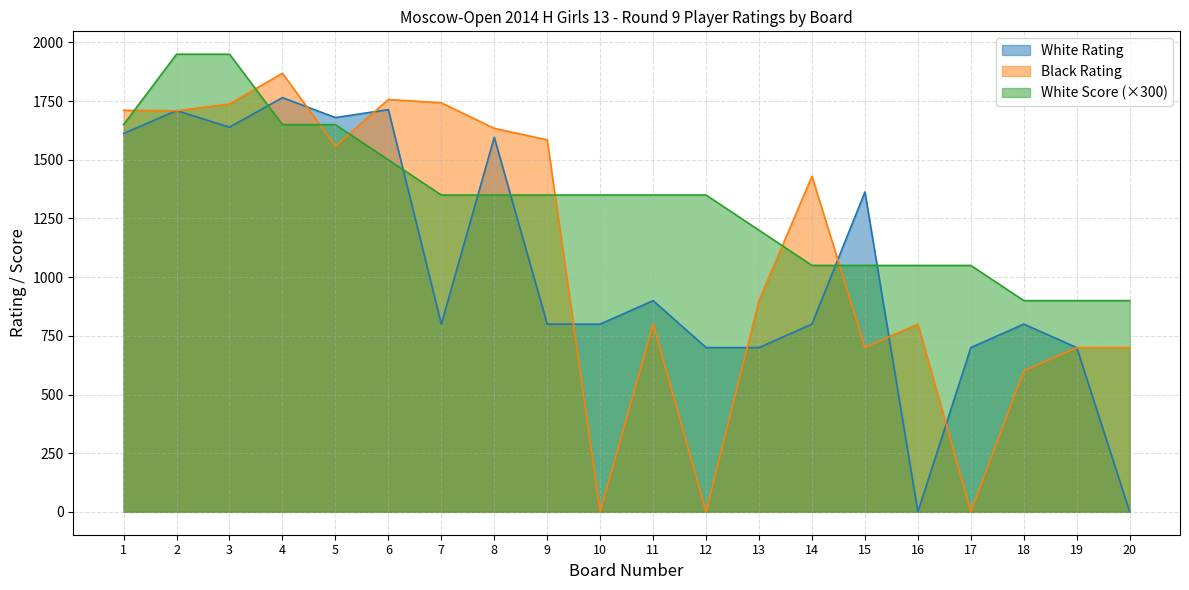

Reading right to left, list all the values displayed in this chart.

White Rating: 0	700	800	700	0	1363	800	700	700	900	800	800	1596	800	1714	1680	1765	1639	1710	1612
Black Rating: 700	700	600	0	800	700	1430	900	0	800	0	1585	1634	1743	1757	1558	1869	1738	1709	1711
White Score: 900	900	900	1050	1050	1050	1050	1200	1350	1350	1350	1350	1350	1350	1500	1650	1650	1950	1950	1650